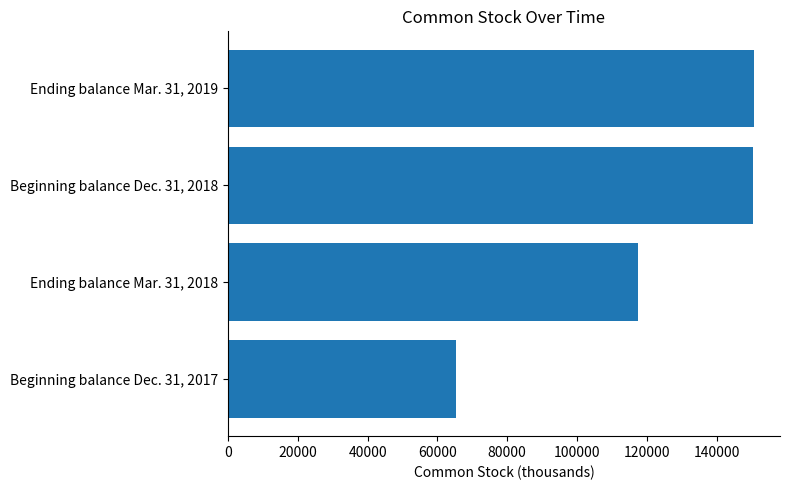

The value at Ending balance Mar. 31, 2019 is 150609. True or false?

True